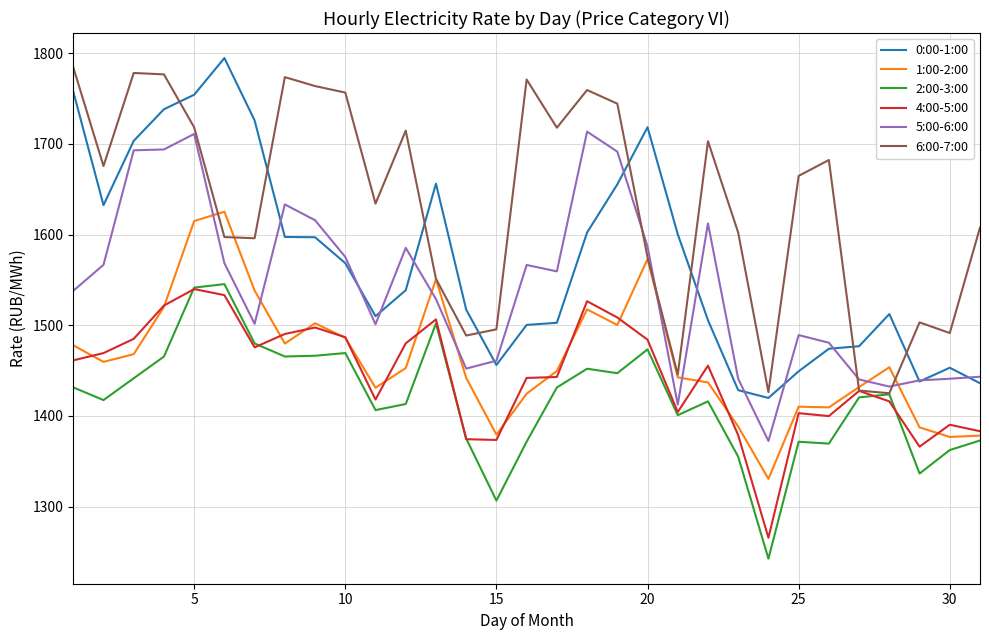

Which series has the largest total across all categories?

6:00-7:00